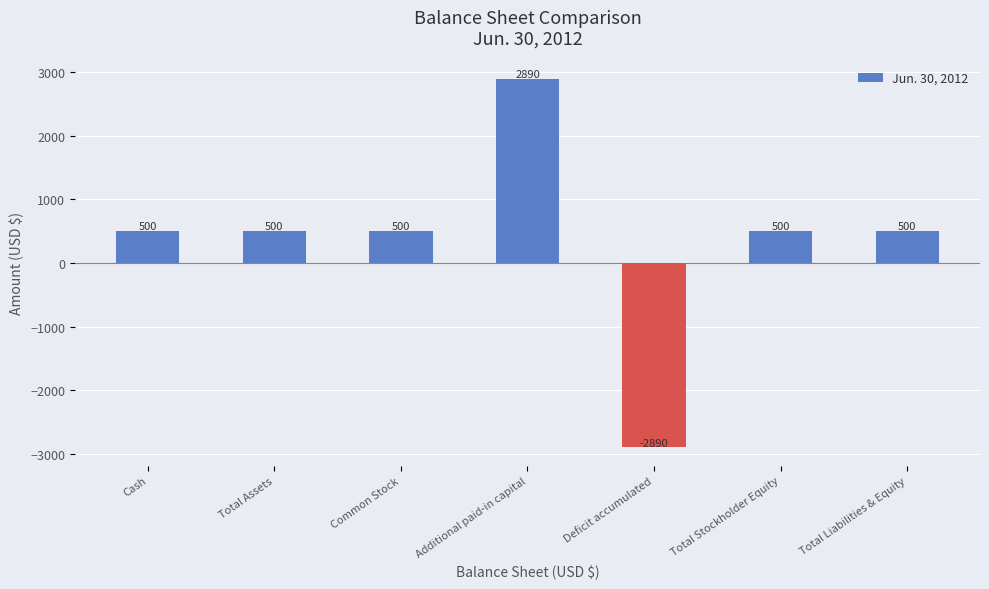

What is the change in value from Cash to Additional paid-in capital?

+2390